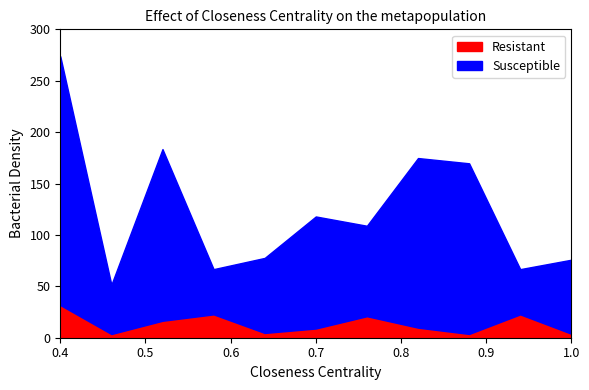

Count the number of data series in this chart.

2